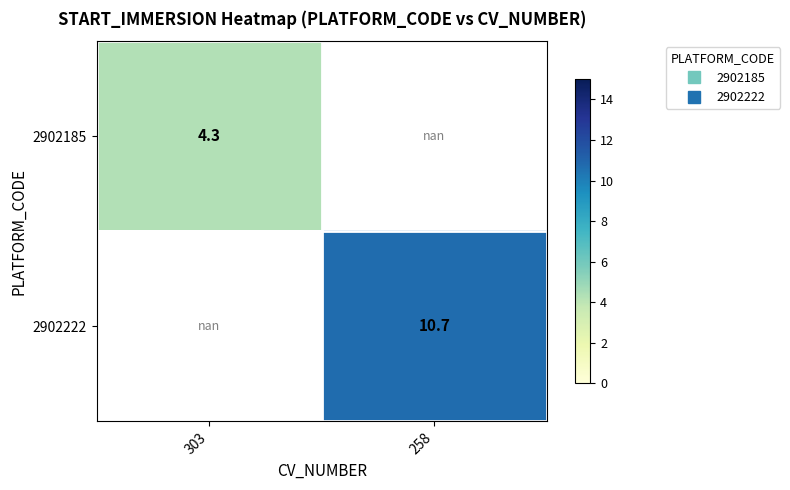

Which has a higher value, 303 or 258?

258